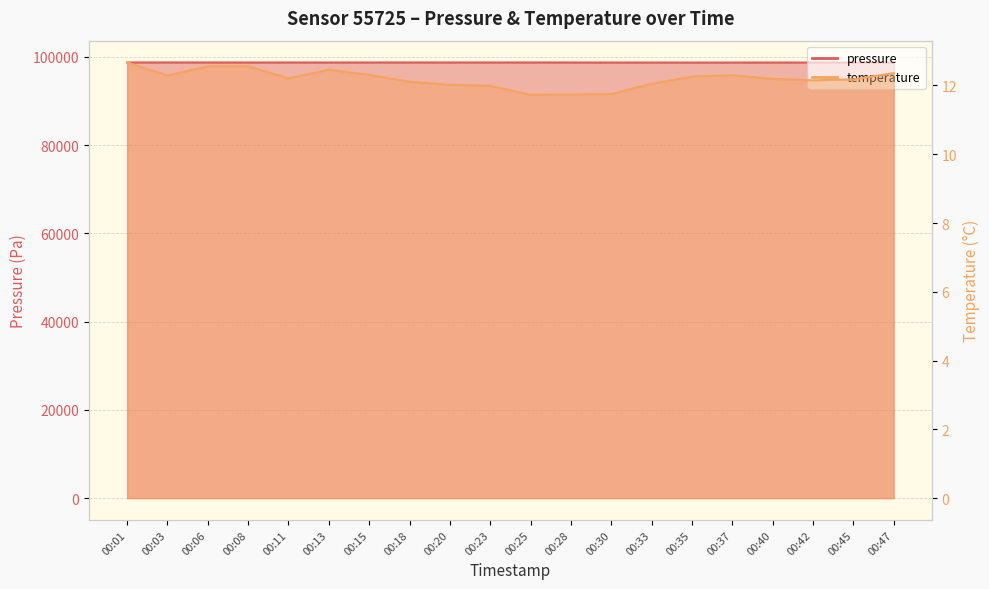

Reading left to right, transcribe all the data shown in this chart.

pressure: 00:01=98737.1	00:03=98742.3	00:06=98741.0	00:08=98729.4	00:11=98733.4	00:13=98729.7	00:15=98732.2	00:18=98739.0	00:20=98735.5	00:23=98732.4	00:25=98735.2	00:28=98732.4	00:30=98722.5	00:33=98721.0	00:35=98710.5	00:37=98719.1	00:40=98722.9	00:42=98724.3	00:45=98713.3	00:47=98719.2
temperature: 00:01=12.7	00:03=12.3	00:06=12.6	00:08=12.6	00:11=12.2	00:13=12.5	00:15=12.3	00:18=12.1	00:20=12.0	00:23=12.0	00:25=11.7	00:28=11.7	00:30=11.8	00:33=12.1	00:35=12.3	00:37=12.3	00:40=12.2	00:42=12.2	00:45=12.2	00:47=12.4